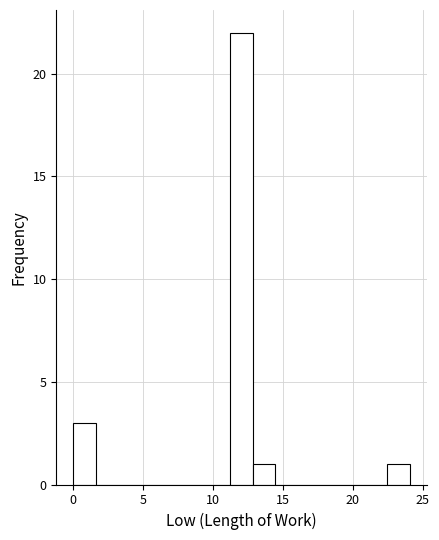

Around what value on the x-axis is the tallest bar? Give the approximate position of its centre, as read against the axis.

12.0